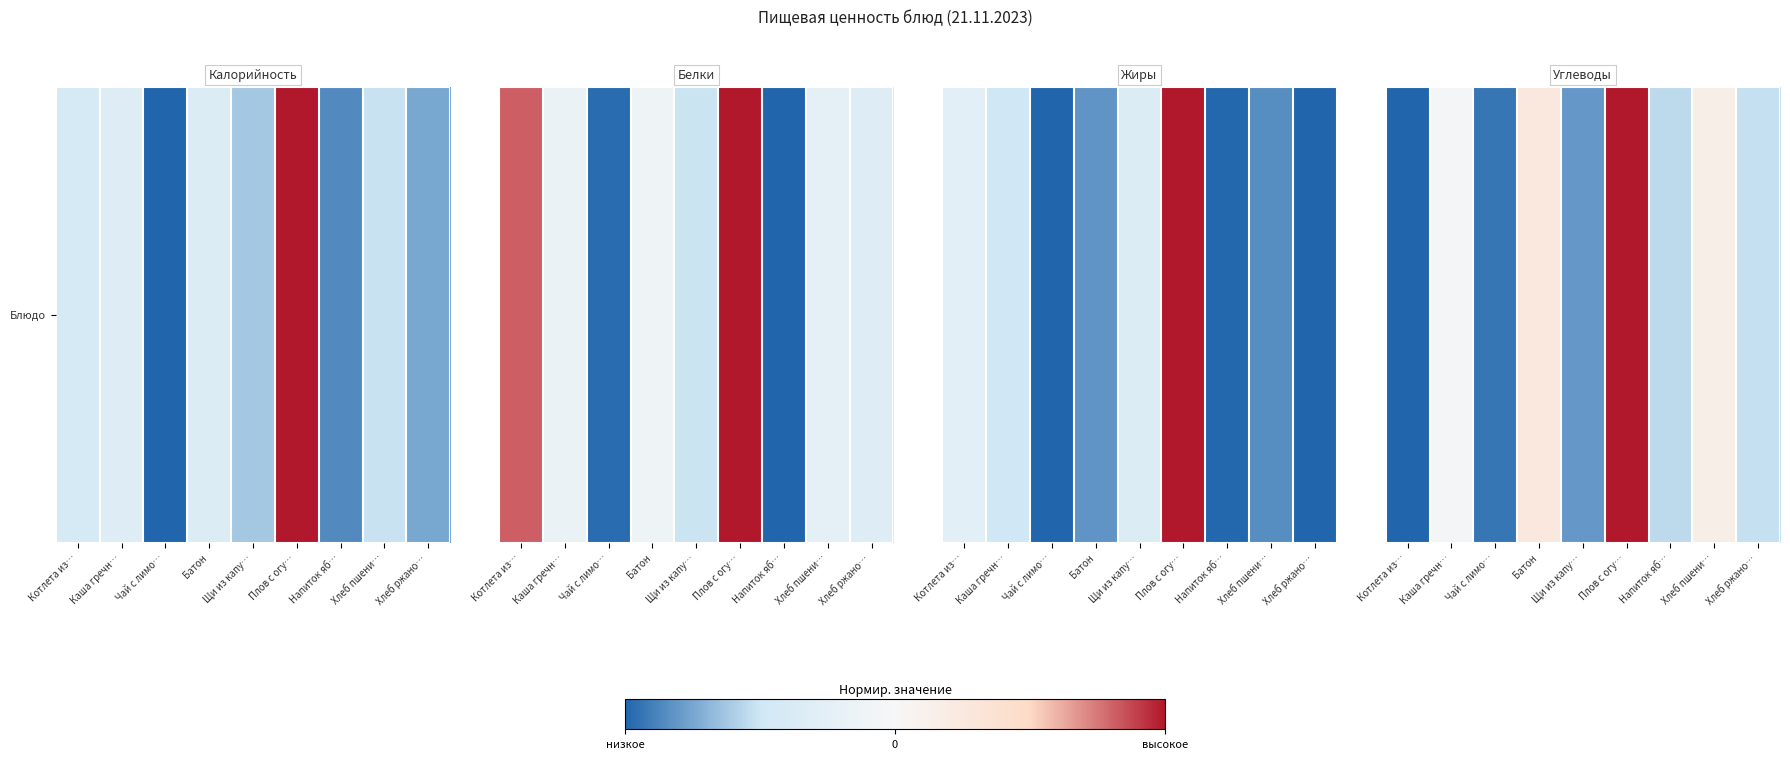

True or false: the data shows -1.7 at Котлета из….

False